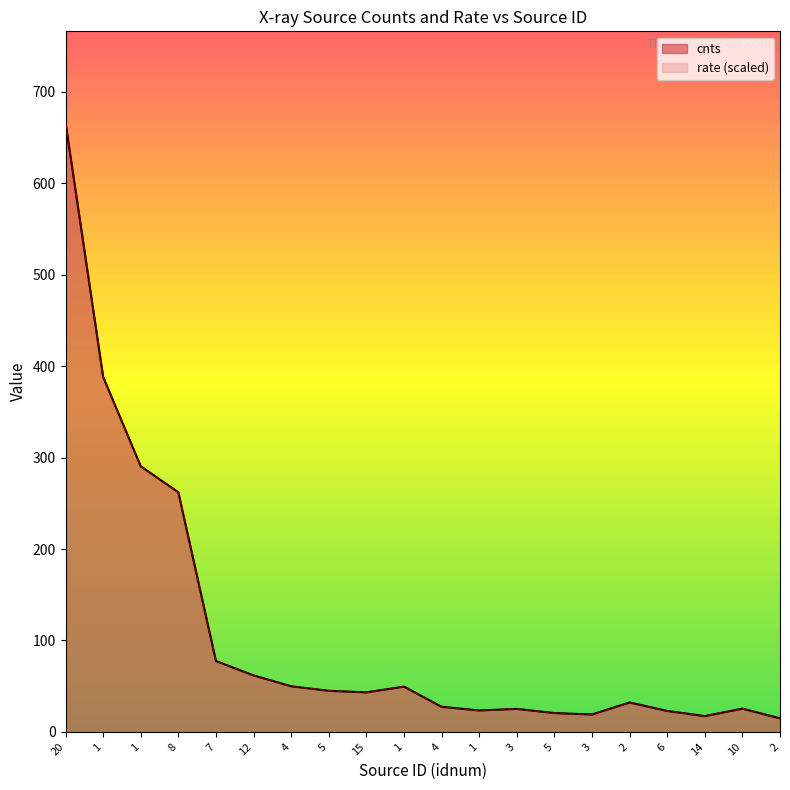

Where do rate and cnts first cross each other?

1 and 1